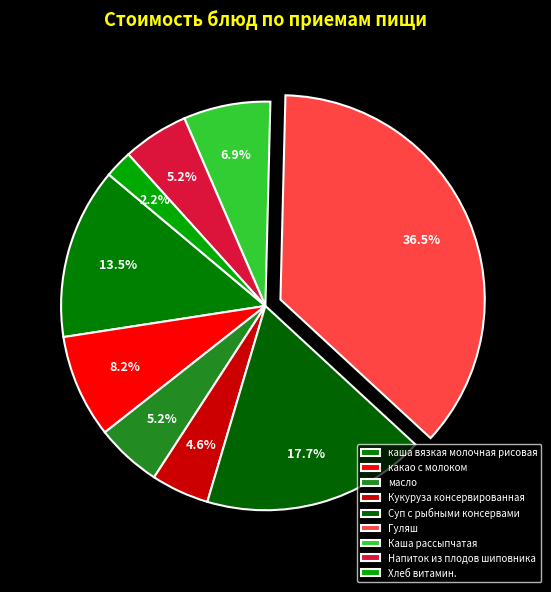

How many segments does this pie chart have?

9